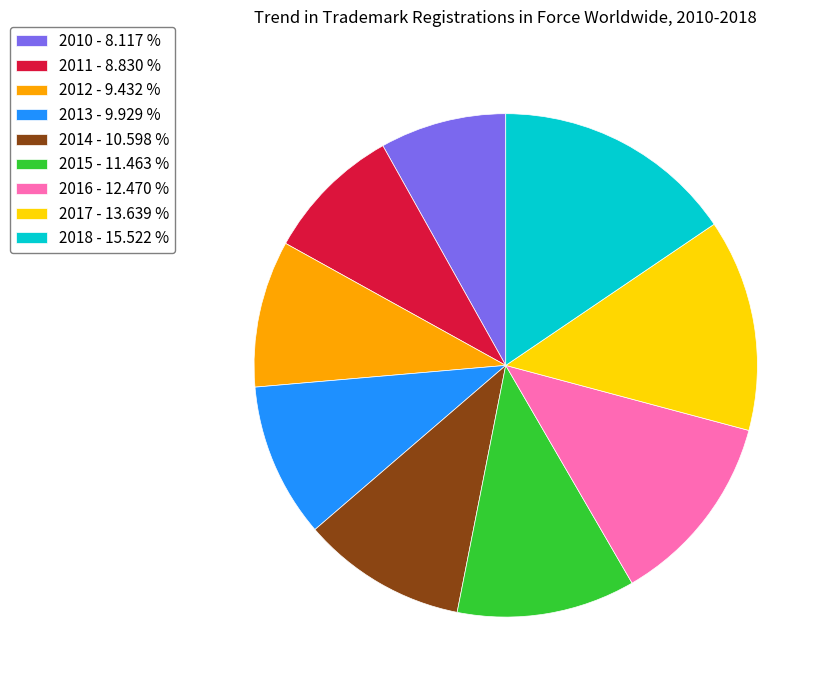

Which category has the smallest portion of the pie?

2010